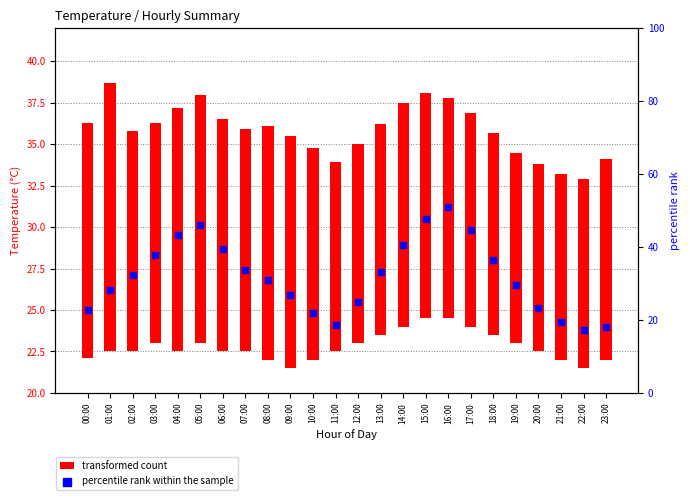

Which series contains the lowest Y value?

transformed count